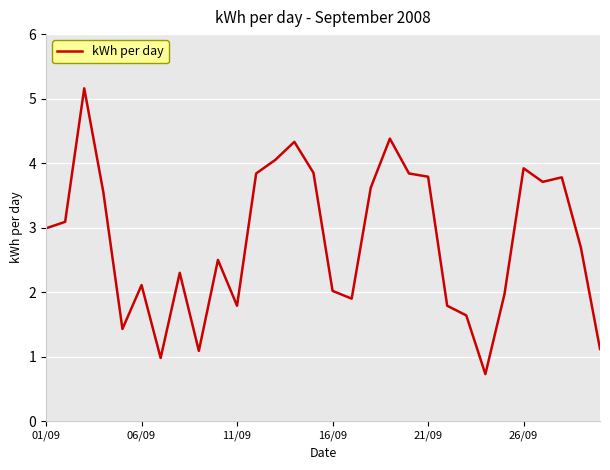

What is the smallest value displayed?

0.7